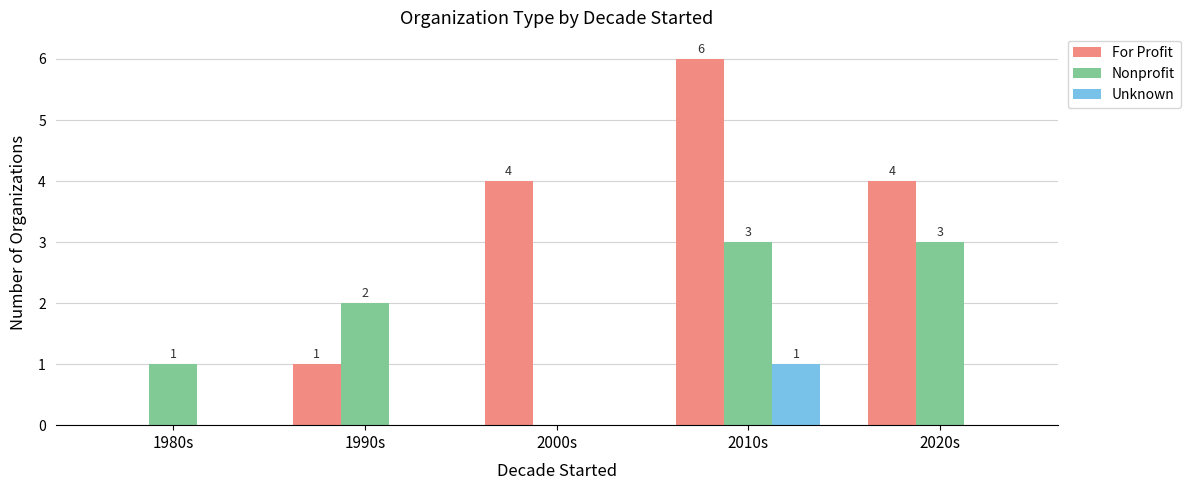

How many distinct data groups are displayed?

3